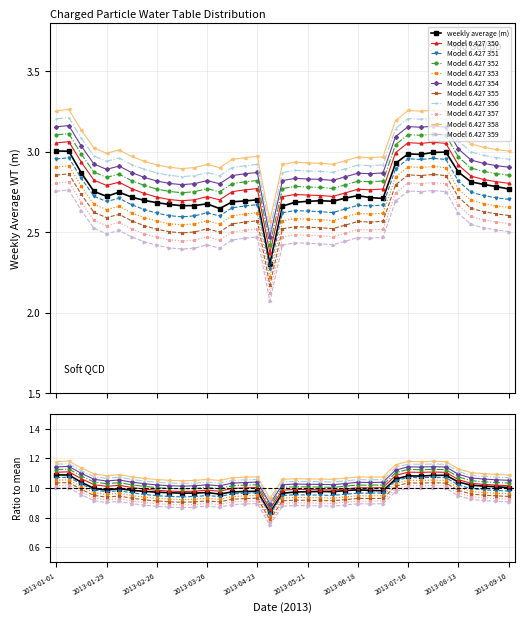

List the labels in order of value, largest first.

2013-01-01, 2013-01-08, 2013-08-06, 2013-07-30, 2013-07-16, 2013-07-23, 2013-07-09, 2013-08-13, 2013-01-15, 2013-08-20, 2013-08-27, 2013-09-03, 2013-09-10, 2013-01-22, 2013-02-05, 2013-06-18, 2013-01-29, 2013-02-12, 2013-06-25, 2013-06-11, 2013-07-02, 2013-04-23, 2013-02-19, 2013-05-28, 2013-04-16, 2013-06-04, 2013-05-21, 2013-04-09, 2013-05-14, 2013-02-26, 2013-03-26, 2013-03-05, 2013-03-19, 2013-03-12, 2013-05-07, 2013-04-02, 2013-04-30